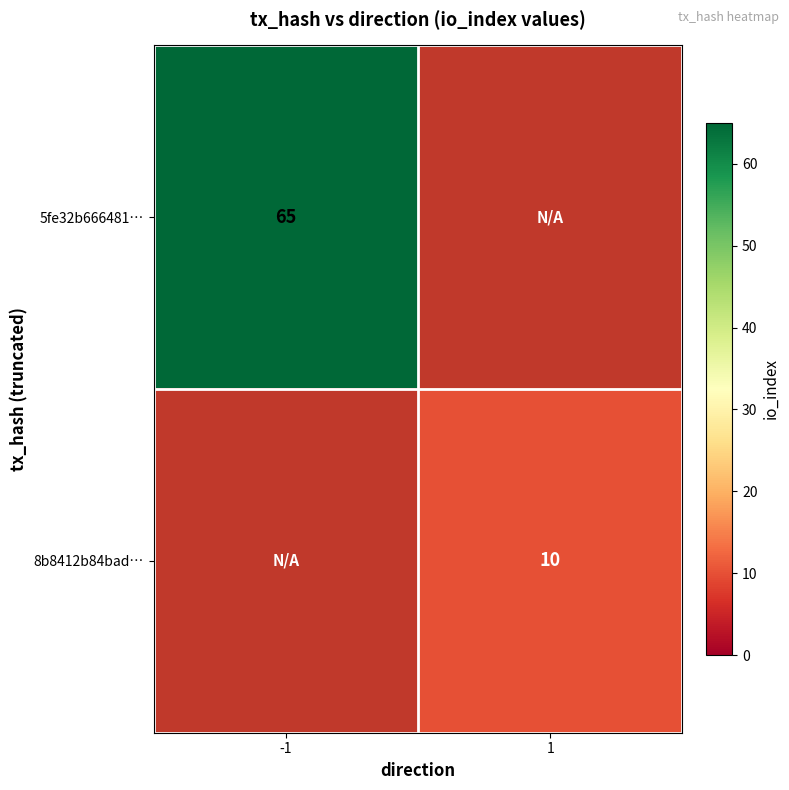

The value of 5fe32b666481… at -1 is 93. True or false?

False